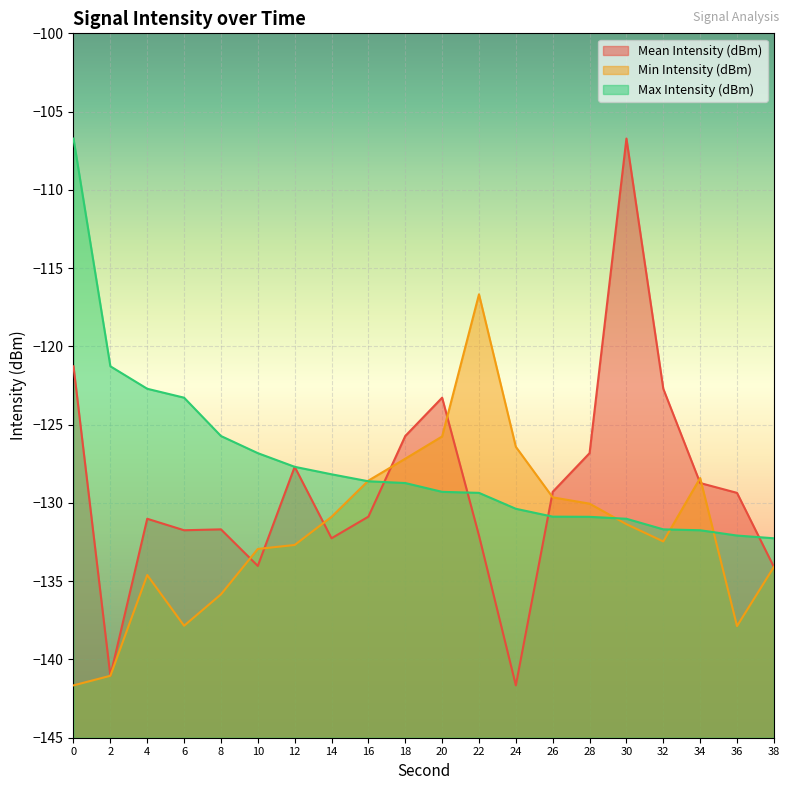

What is the value of the Min Intensity (dBm) point at the 15th from the left?

-130.0